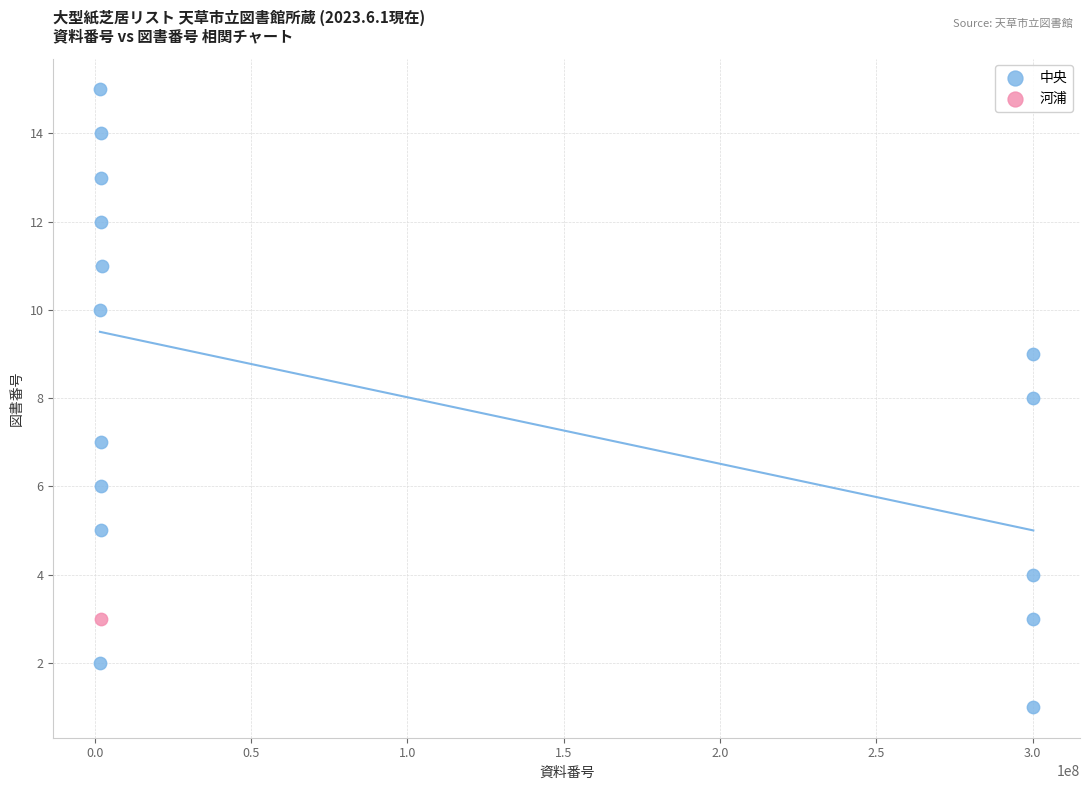

What are all the series names shown in the legend?

中央, 河浦